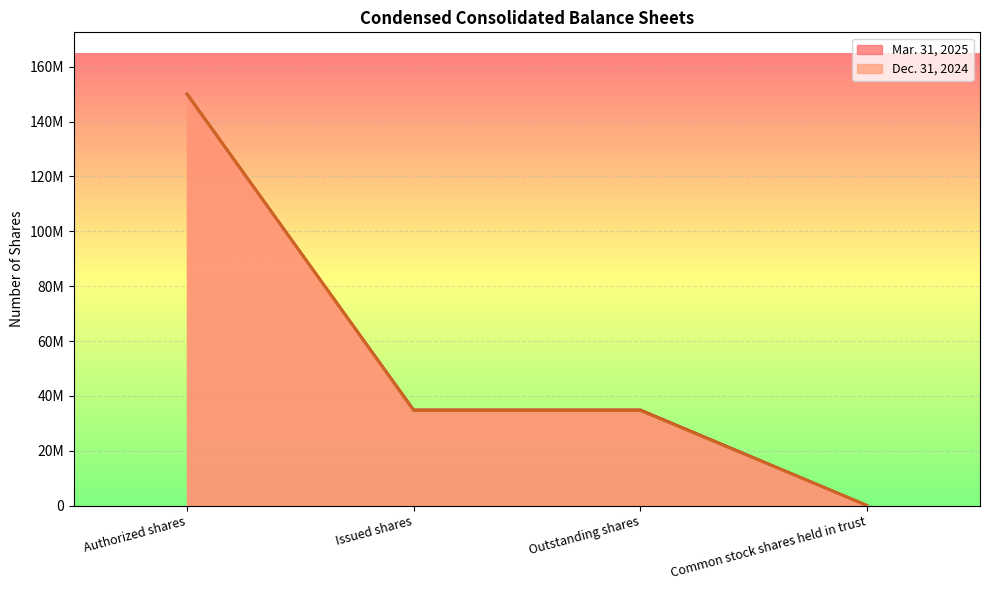

What is the sum of the Mar. 31, 2025 values at Issued shares and Common stock shares held in trust?

35021972